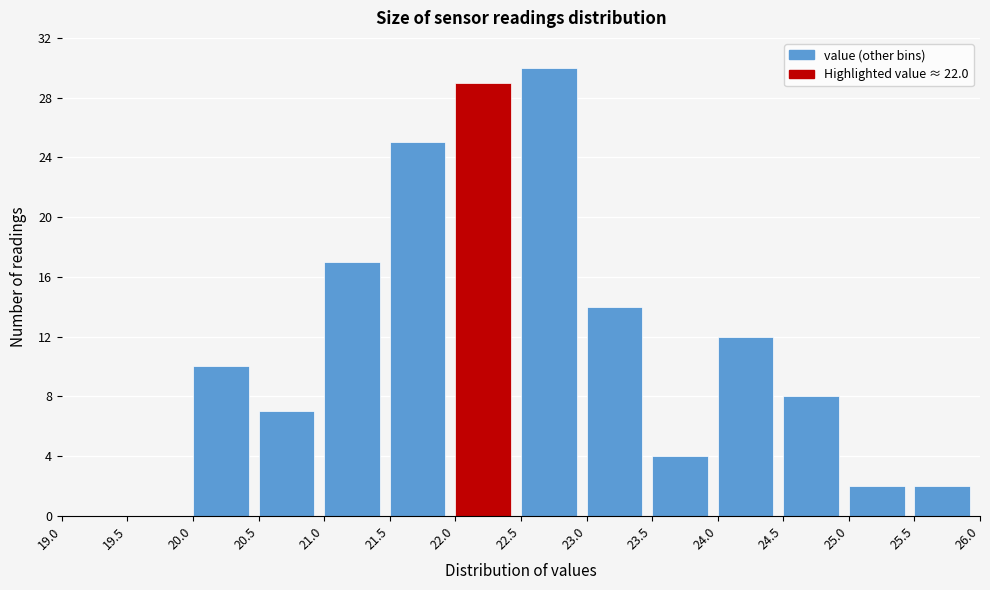

Reading left to right, transcribe this chart: for each bar, give the range it covers on the x-axis and its height. The values are not printed on the chart, so give them approximately, as read against the axis.

19.0 to 19.5: 0
19.5 to 20.0: 0
20.0 to 20.5: 10
20.5 to 21.0: 7
21.0 to 21.5: 17
21.5 to 22.0: 25
22.0 to 22.5: 29
22.5 to 23.0: 30
23.0 to 23.5: 14
23.5 to 24.0: 4
24.0 to 24.5: 12
24.5 to 25.0: 8
25.0 to 25.5: 2
25.5 to 26.0: 2